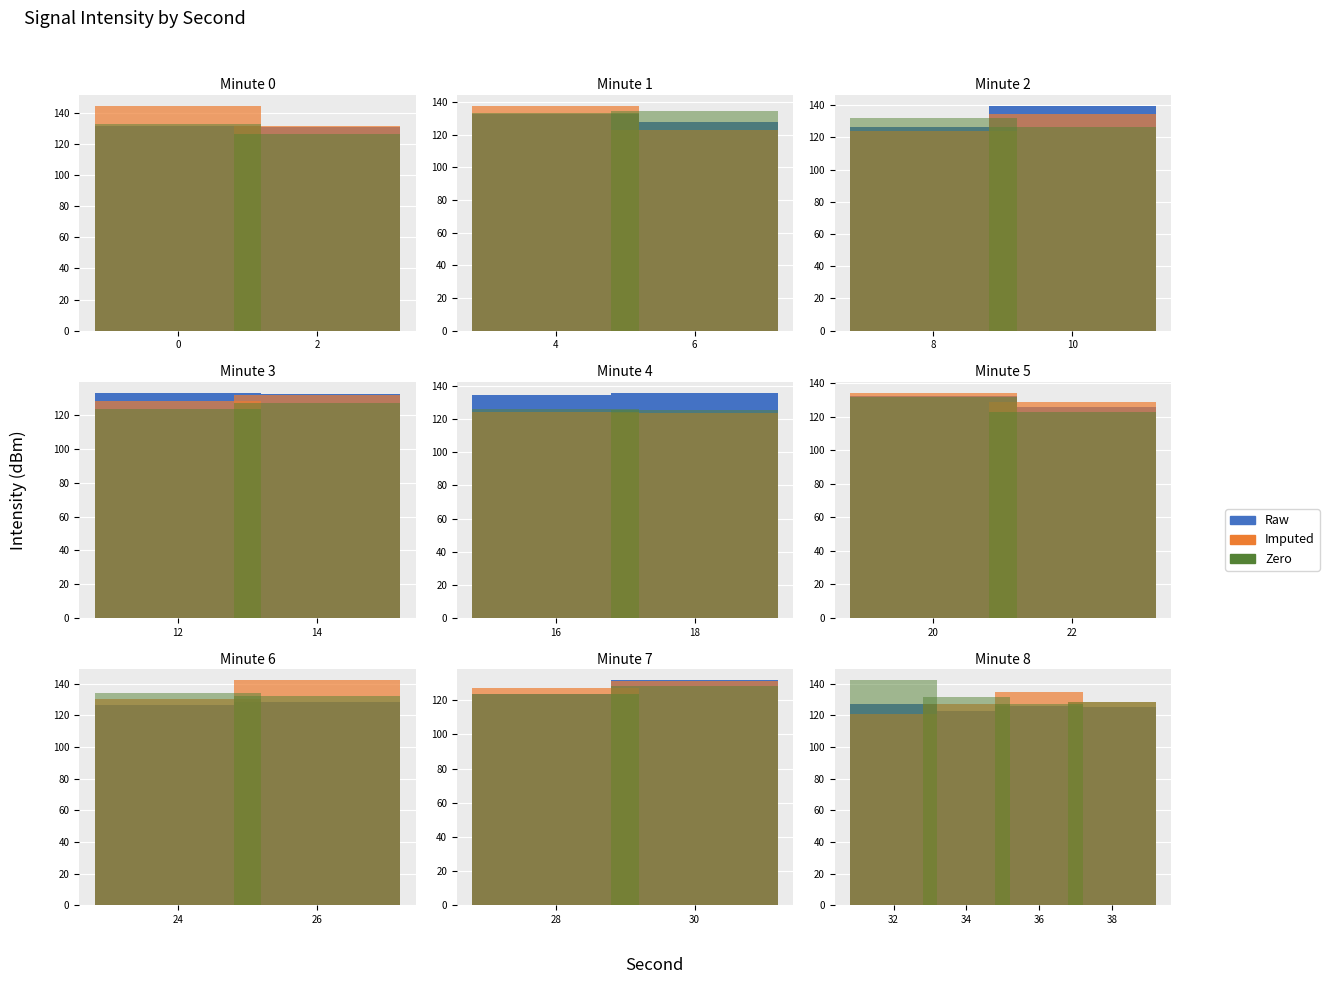

What is the difference between the second highest and second lowest values in the Zero series?

3.2